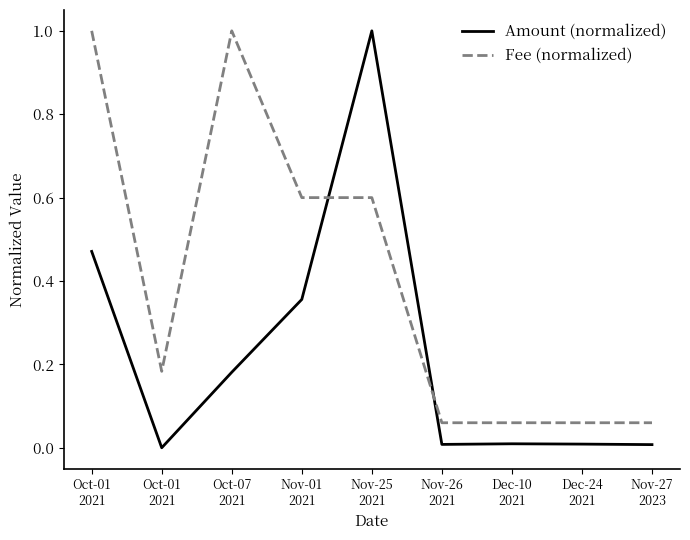

How many intersections are there between Fee (normalized) and Amount (normalized)?

2